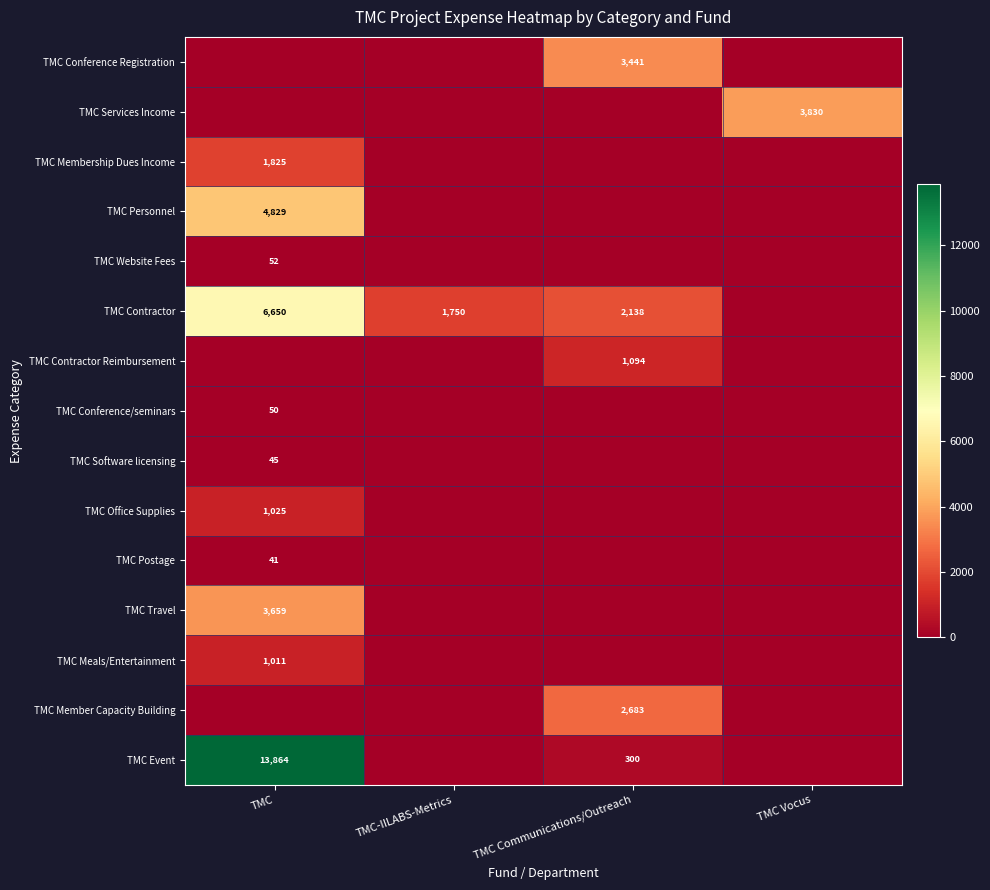

Is the value of TMC Membership Dues Income at TMC greater than the value of TMC Event at TMC Communications/Outreach?

Yes